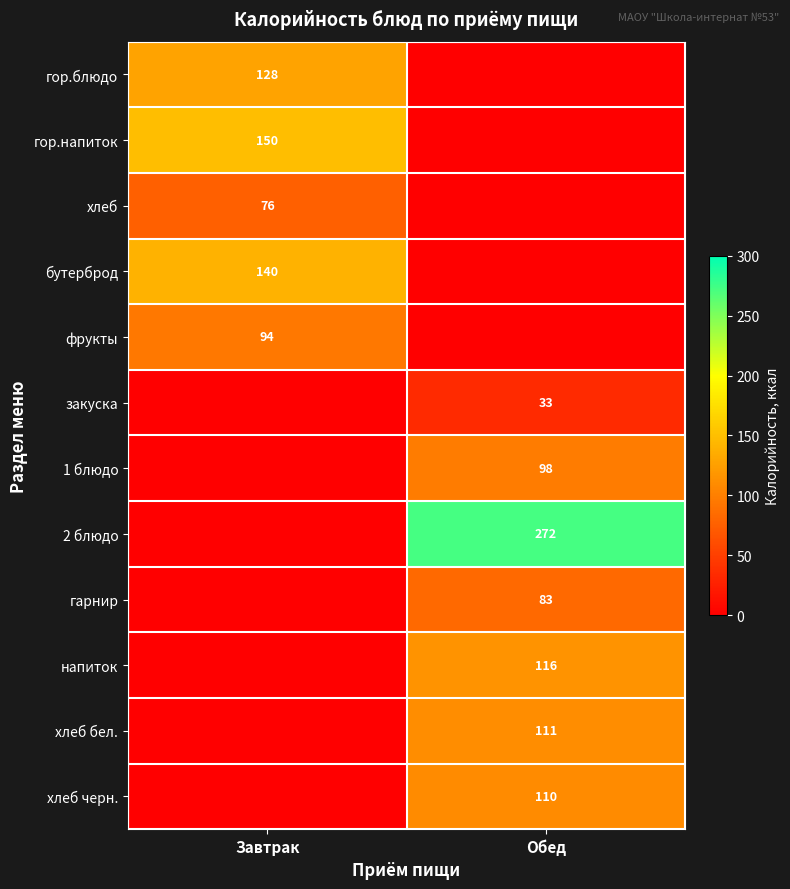

The закуска series shows 33 at Обед. True or false?

True